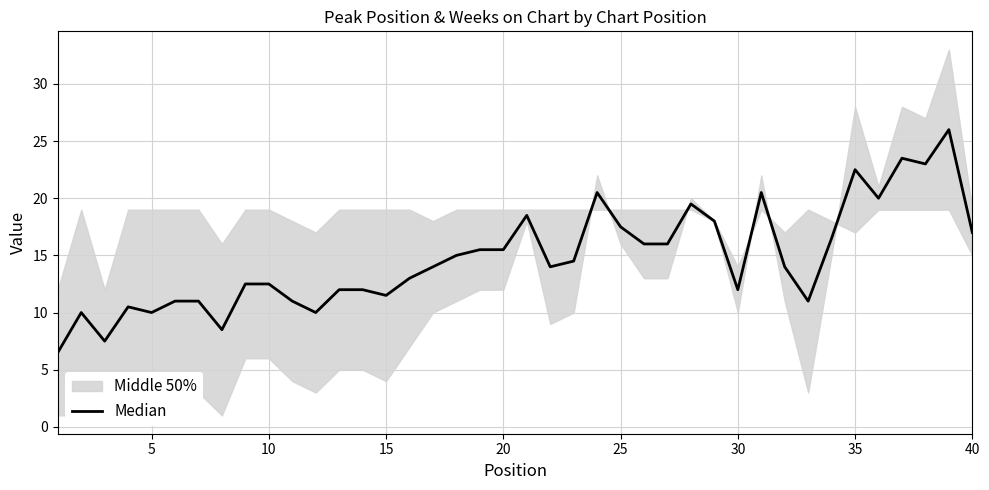

What is the value of the 33rd point from the left?

11.0